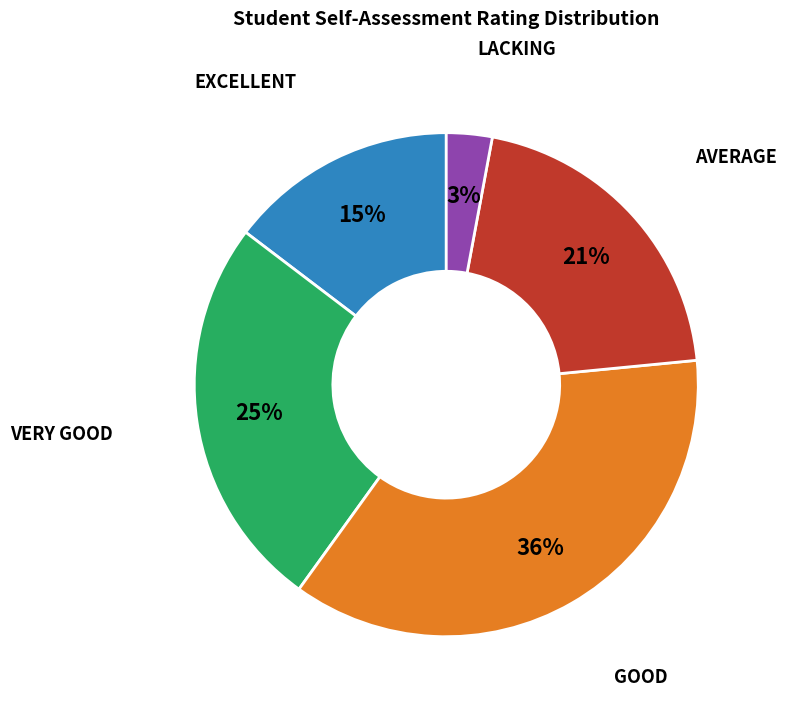

How many segments does this pie chart have?

5